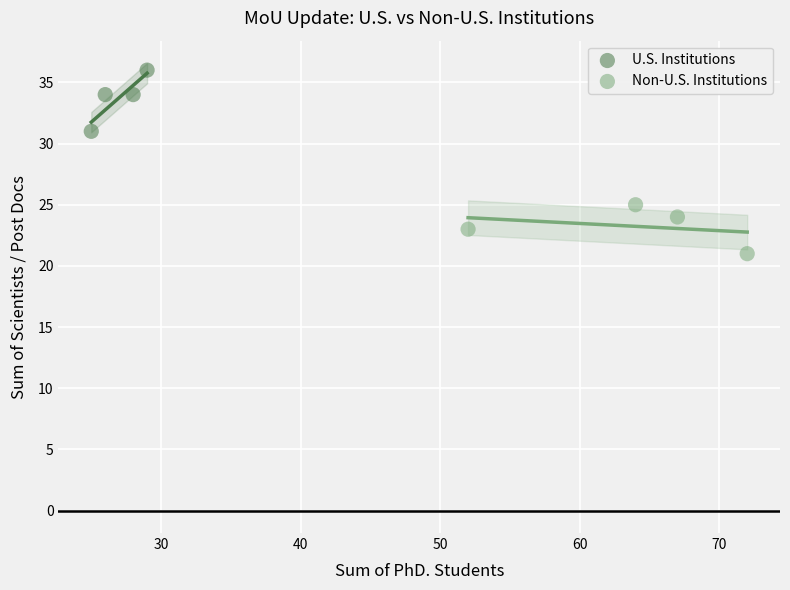

Which series reaches the maximum Y coordinate?

U.S. Institutions